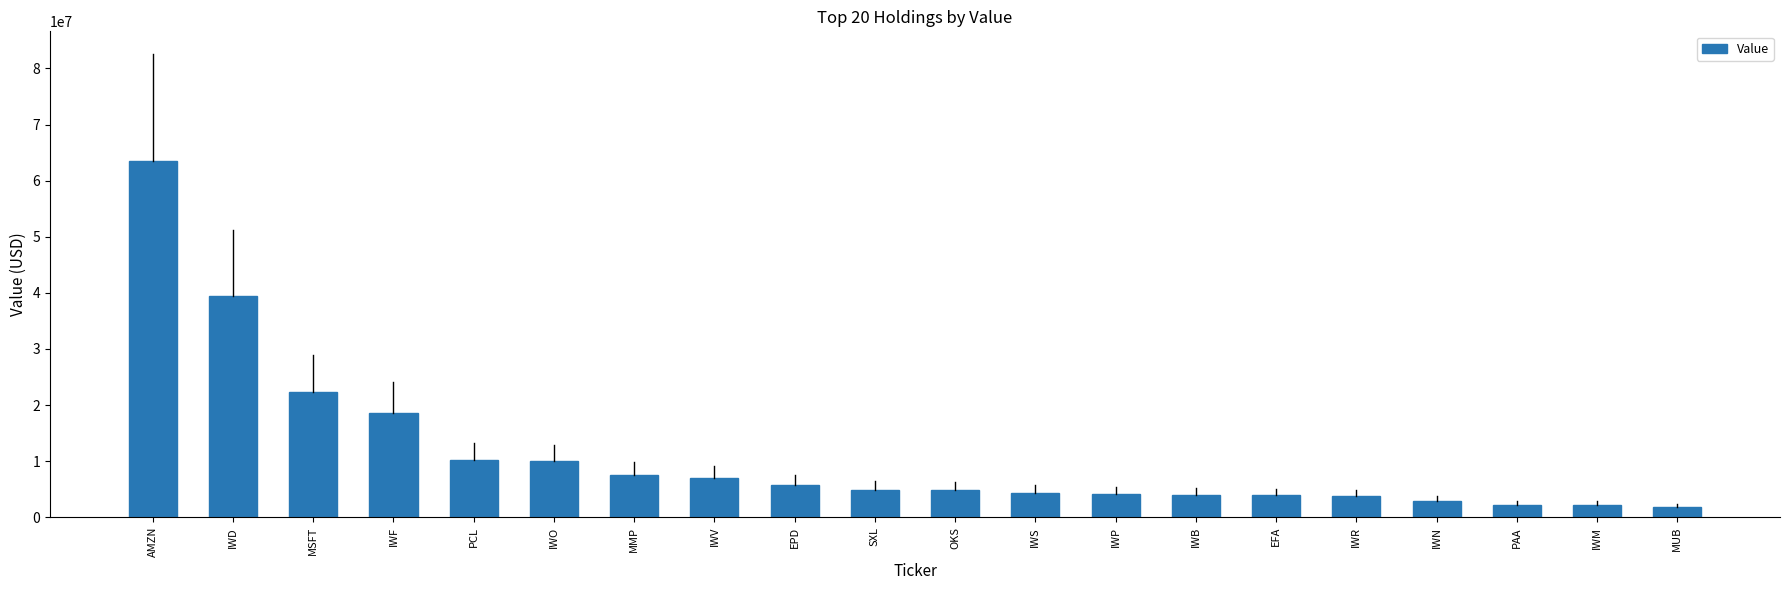

At which category does the chart reach its peak across all series?

AMZN